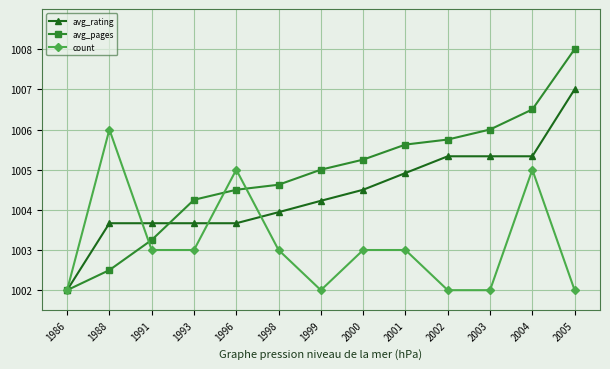

What are all the series names shown in the legend?

avg_rating, avg_pages, count